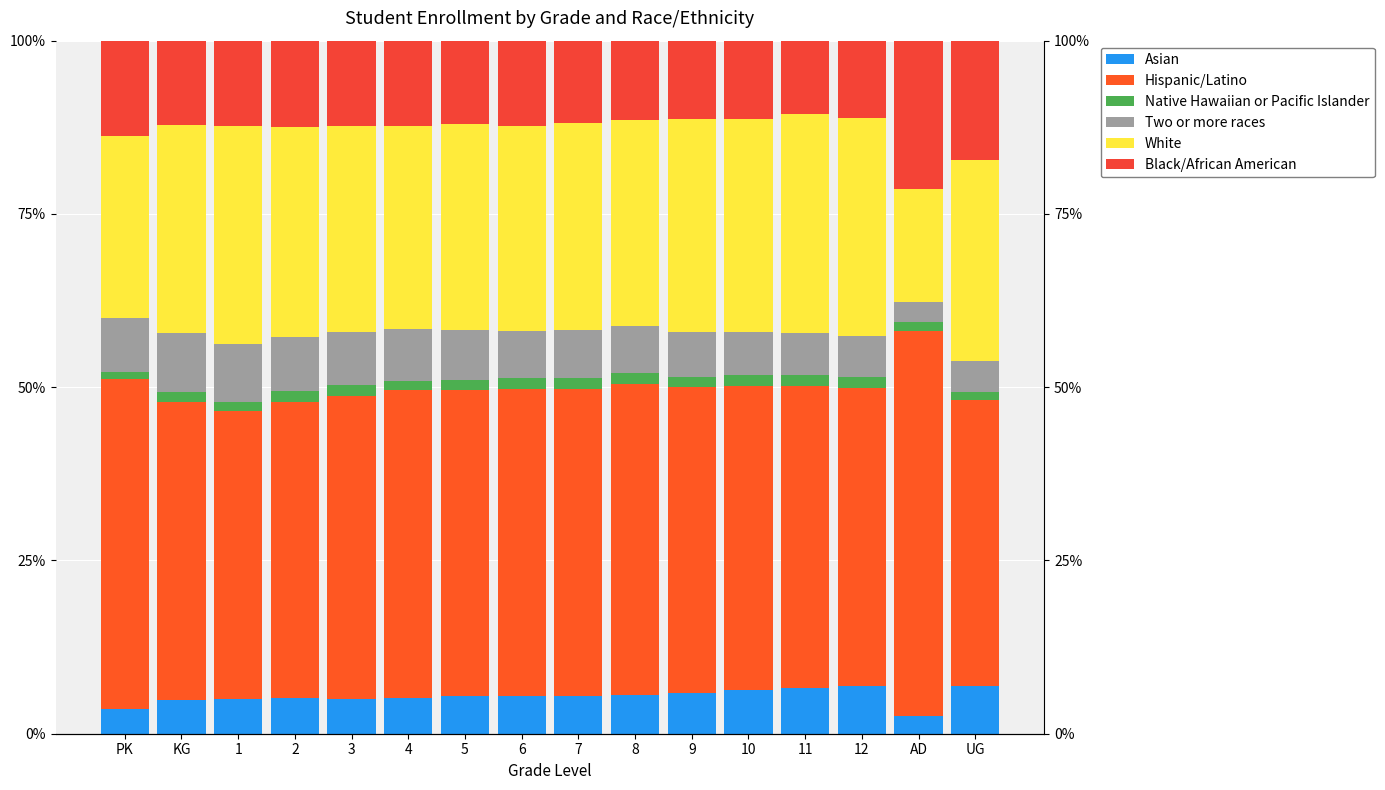

What is the smallest value displayed?

1.0